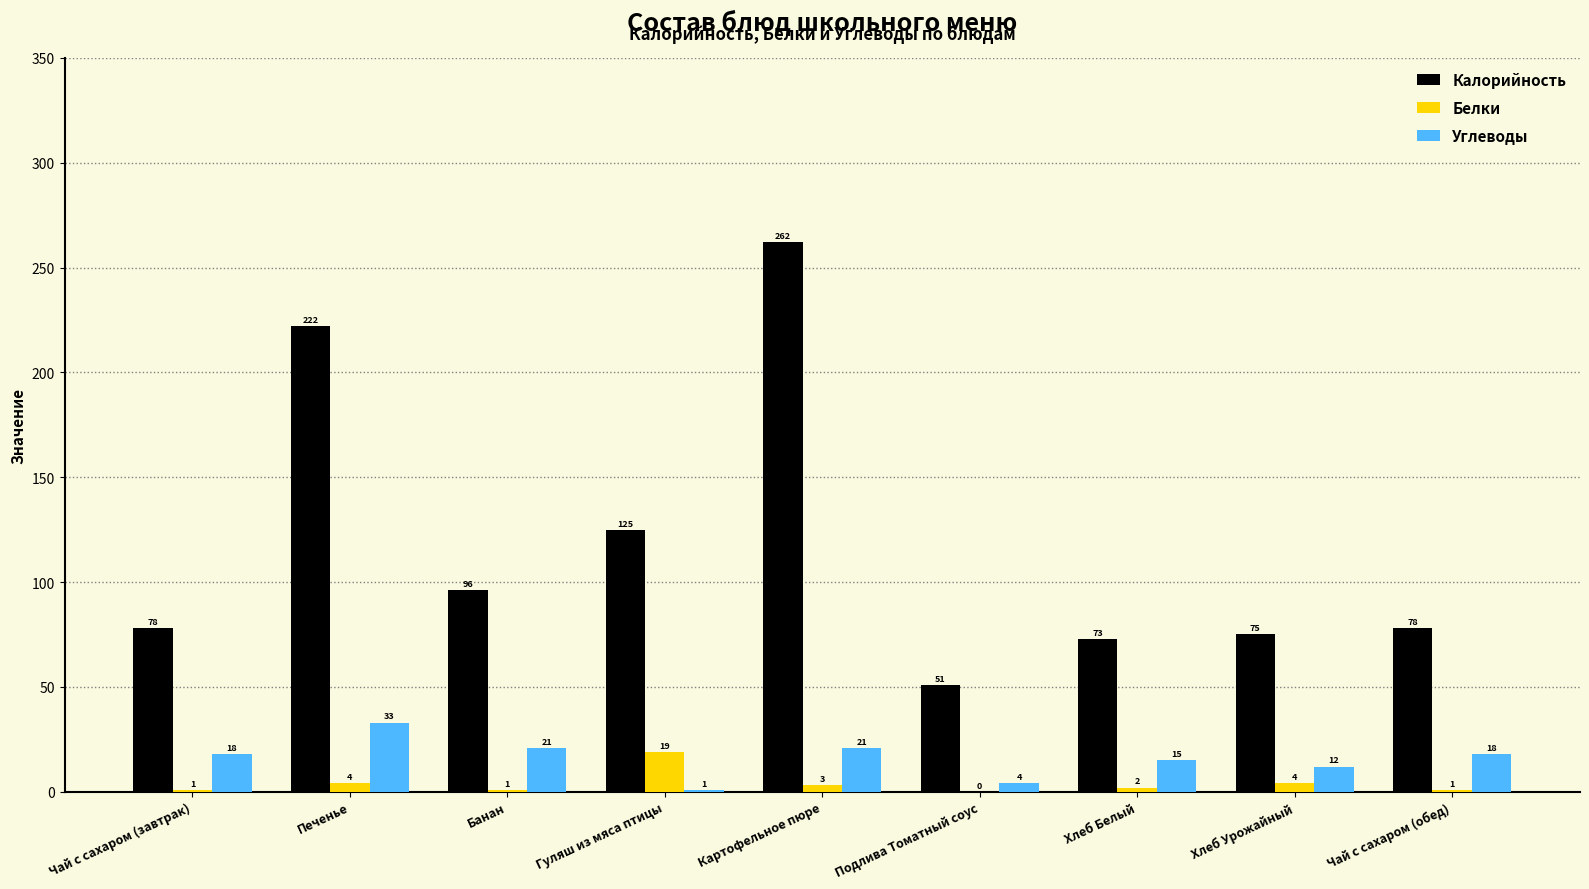

What is the total value across all series at Подлива Томатный соус?

55